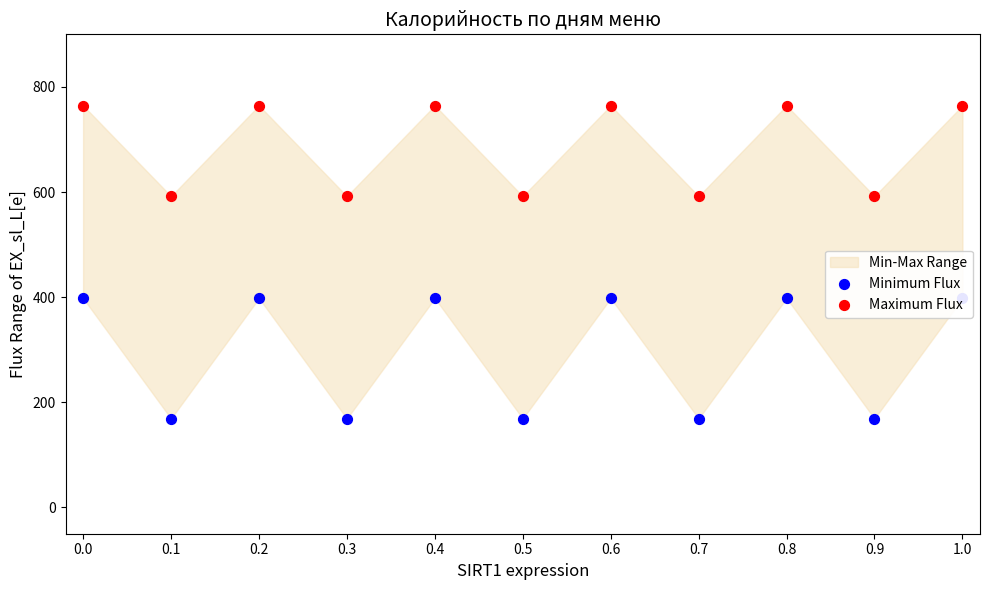

Which series has the largest Y range (max minus min)?

Minimum Flux